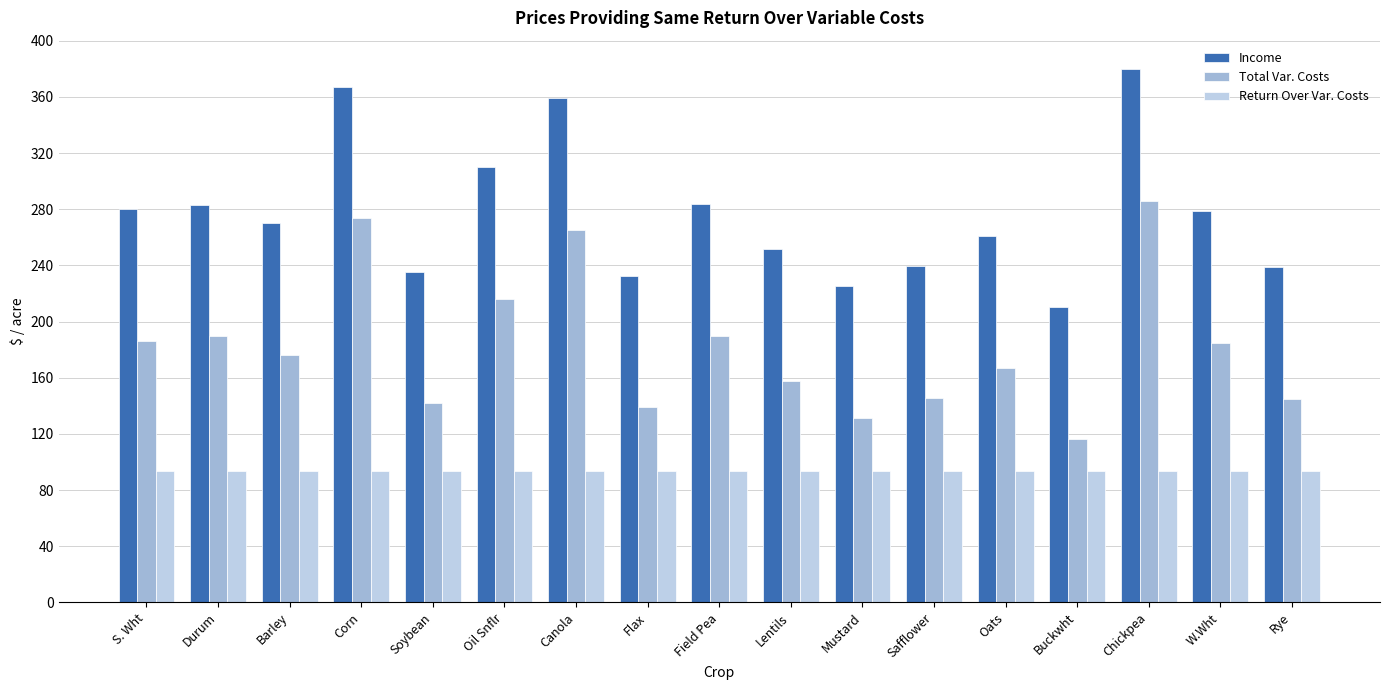

Which category has the highest value across all series?

Chickpea